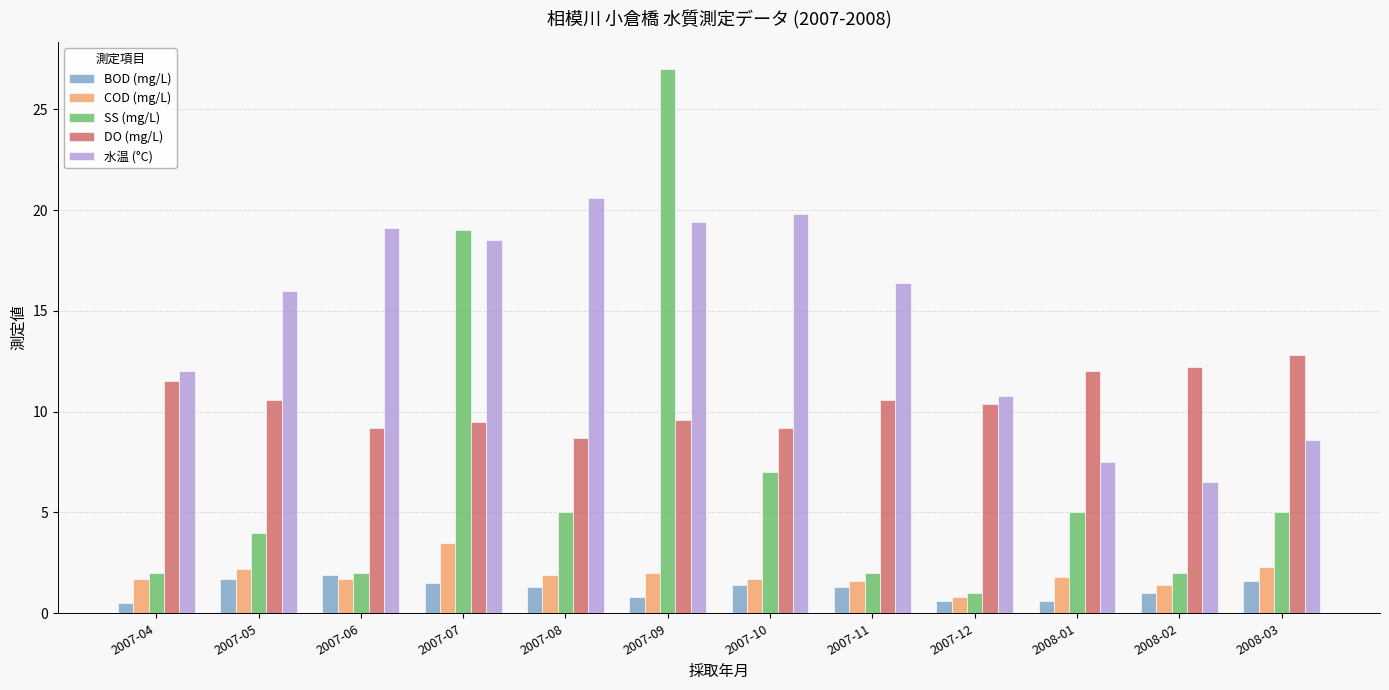

What is the label of the 1st bar from the right?

2008-03